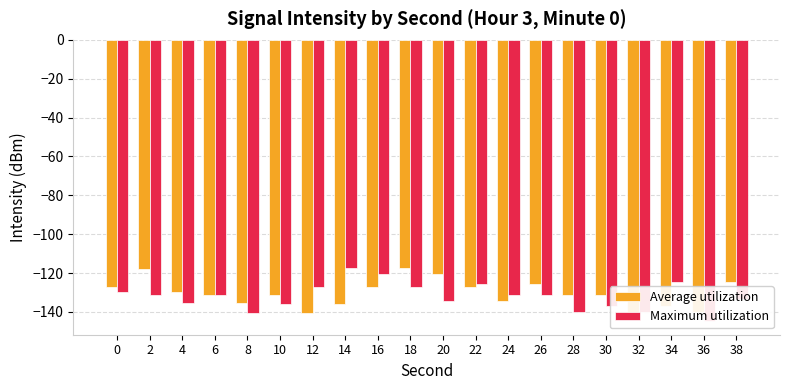

List the labels in order of Average utilization value, largest first.

18, 2, 20, 38, 26, 16, 22, 0, 4, 6, 28, 30, 10, 24, 8, 14, 34, 32, 36, 12